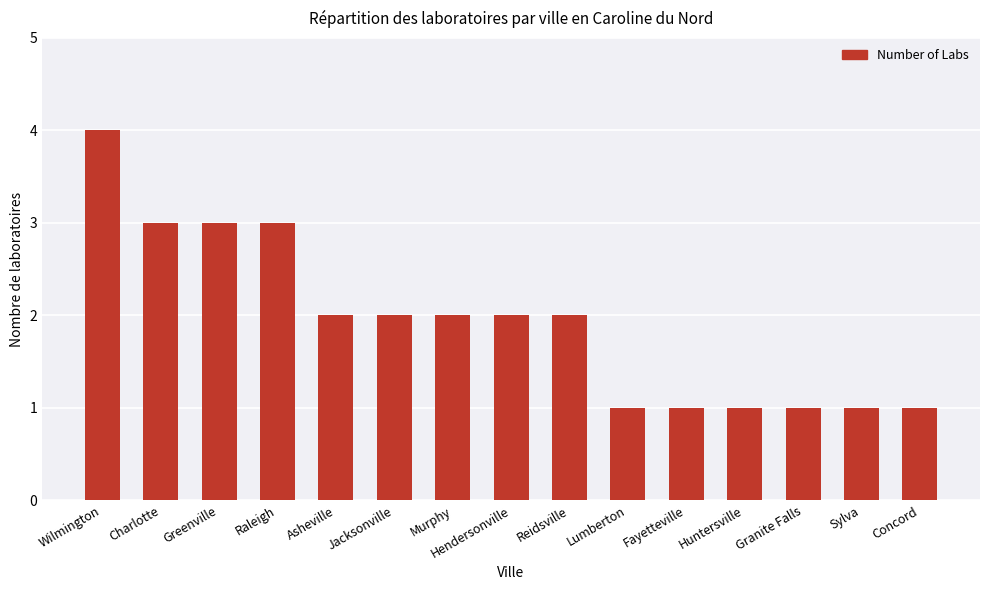

What is the greatest value displayed?

4